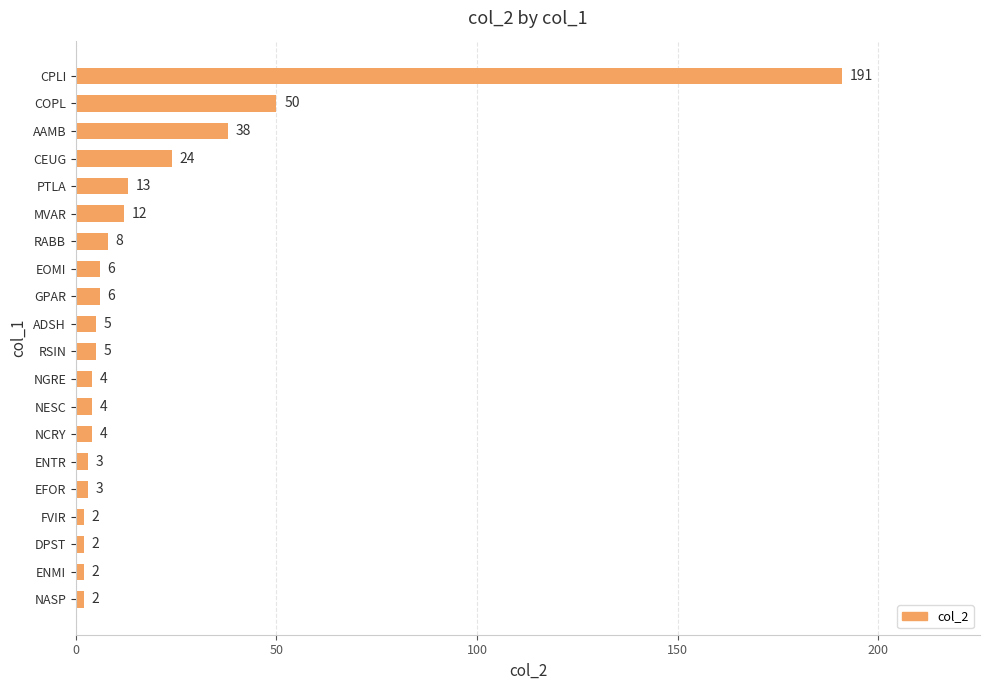

What is the change in value from CEUG to MVAR?

-12